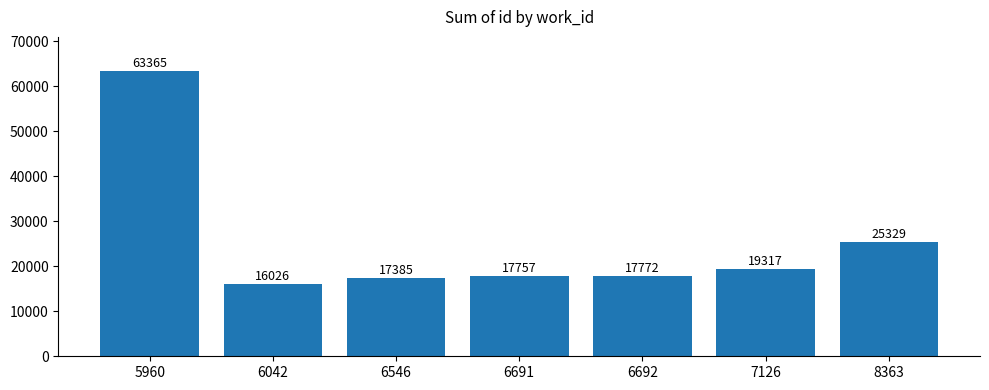

Between 8363 and 6691, which is larger?

8363